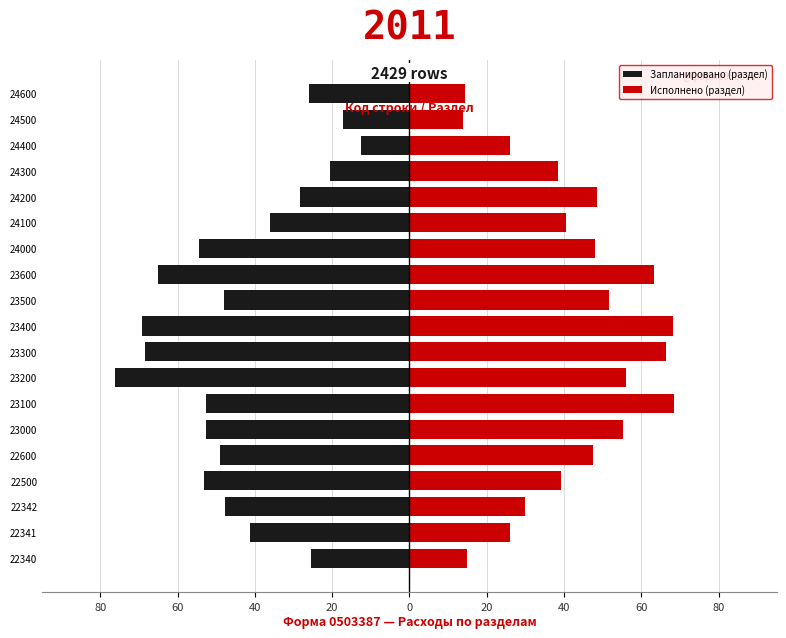

What is the difference between the maximum and minimum values in the Запланировано (раздел) series?

63.7